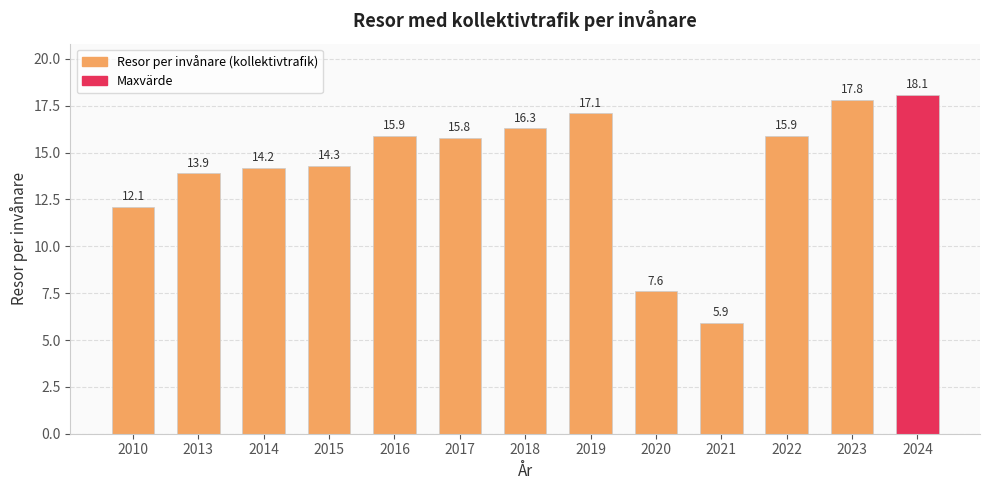

What is the value of the 7th bar from the left?

16.3